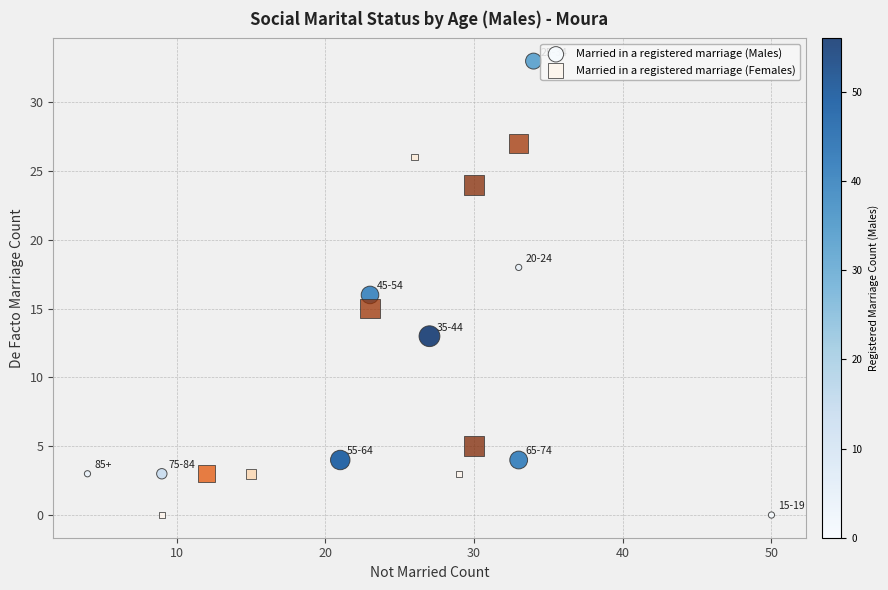

Which series reaches the maximum Y coordinate?

Married in a registered marriage (Males)